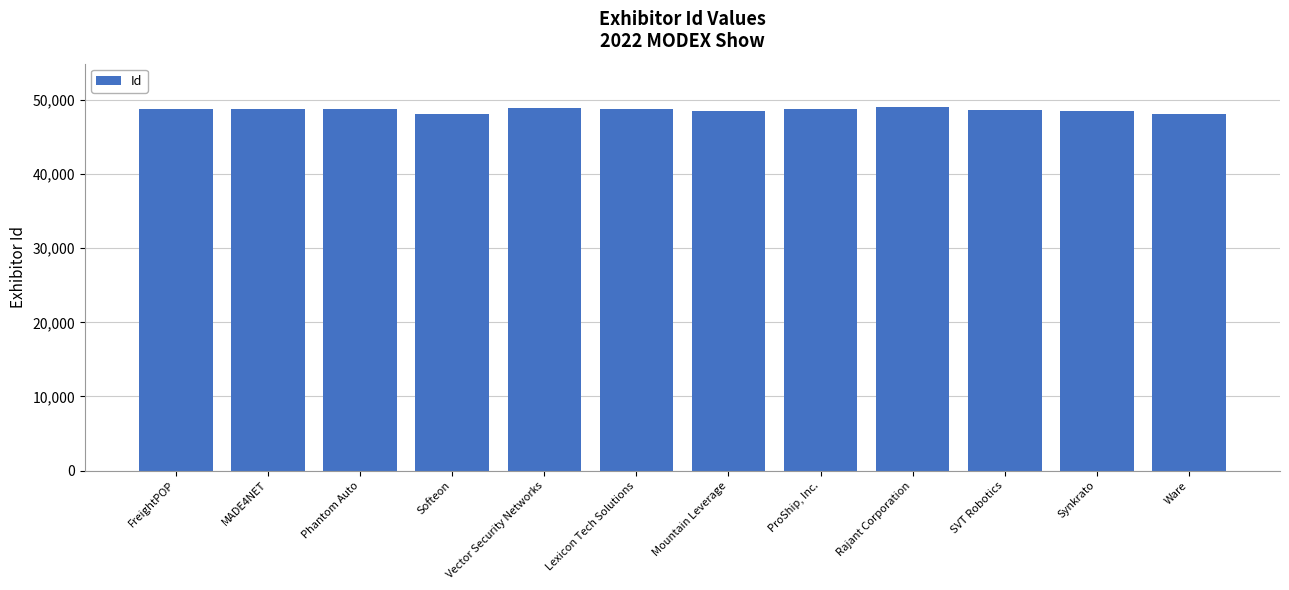

List the labels in order of value, largest first.

Rajant Corporation, Vector Security Networks, Phantom Auto, Lexicon Tech Solutions, FreightPOP, MADE4NET, ProShip, Inc., SVT Robotics, Mountain Leverage, Synkrato, Ware, Softeon